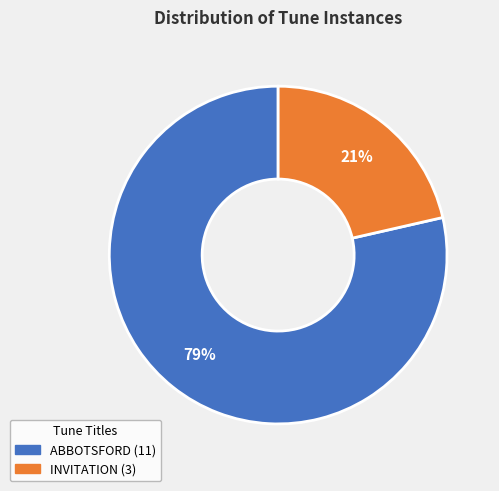

Rank the categories by value from lowest to highest.

INVITATION, ABBOTSFORD